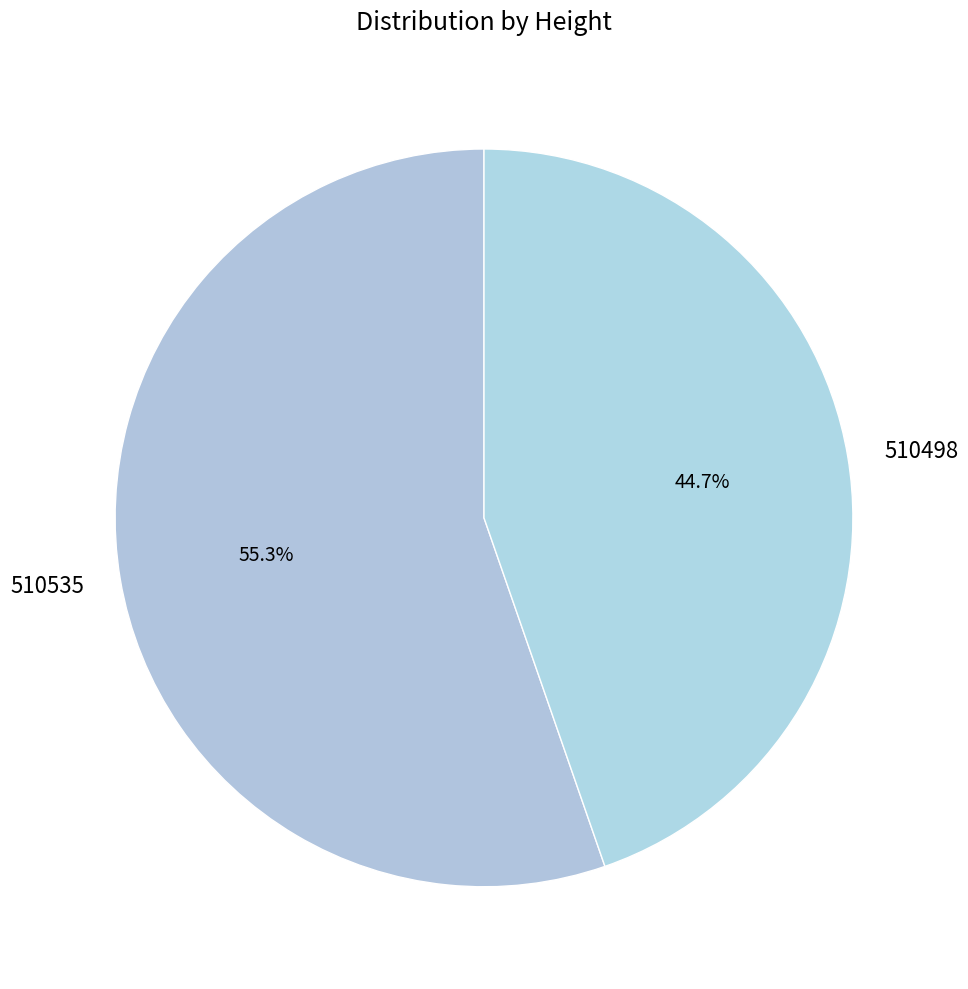

Rank the categories by value from lowest to highest.

510498, 510535